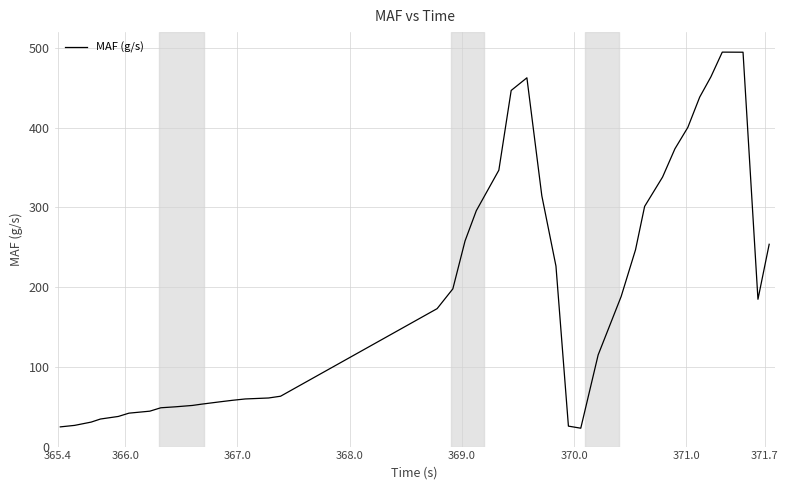

What is the difference between the maximum and minimum values?

471.8